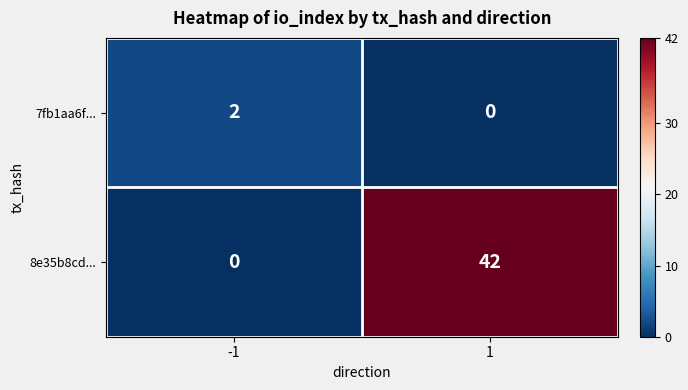

What is the difference between the maximum and minimum values in the 8e35b8cd... series?

42